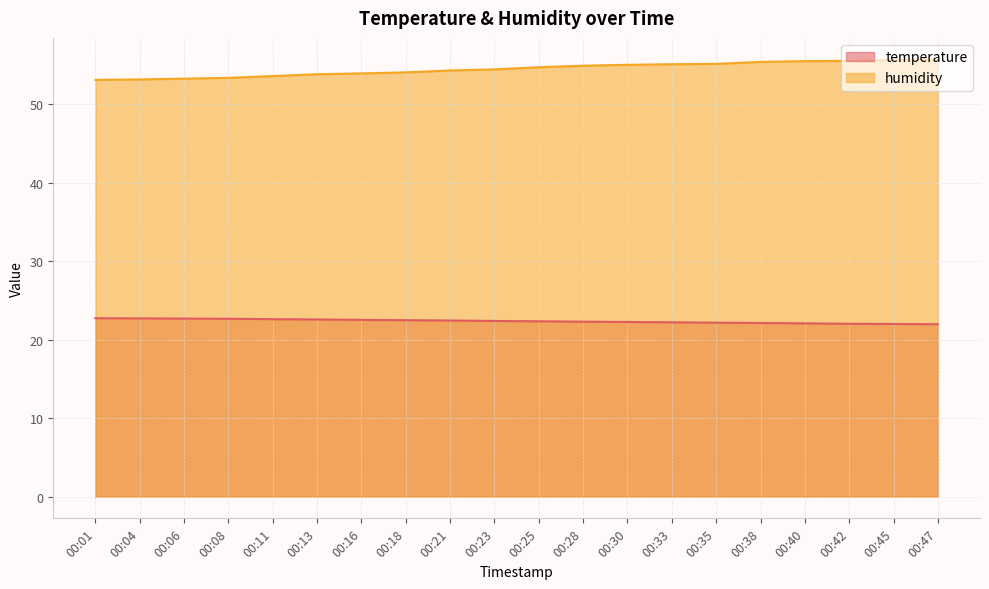

Is the value of temperature at 00:25 greater than the value of humidity at 00:35?

No